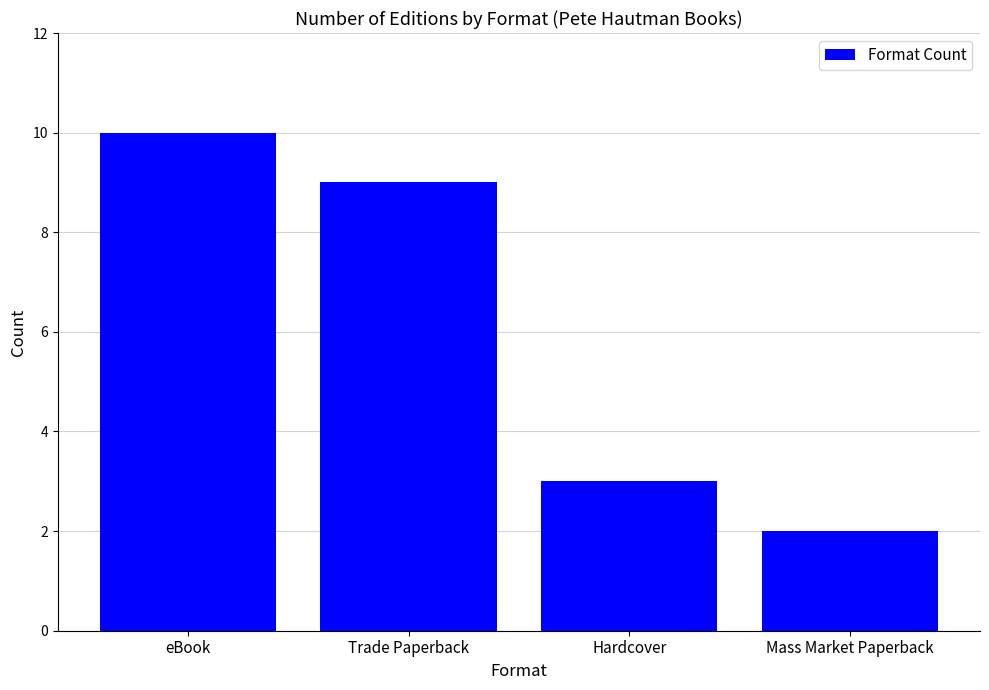

True or false: the data shows 2 at Mass Market Paperback.

True